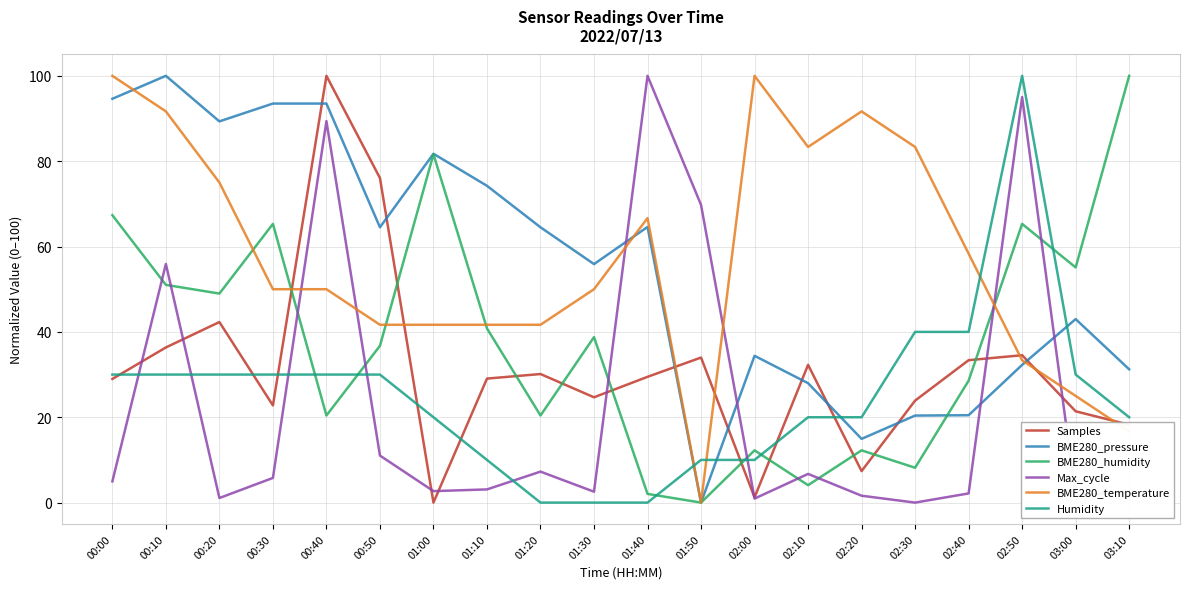

How many values in BME280_pressure are above zero?

19